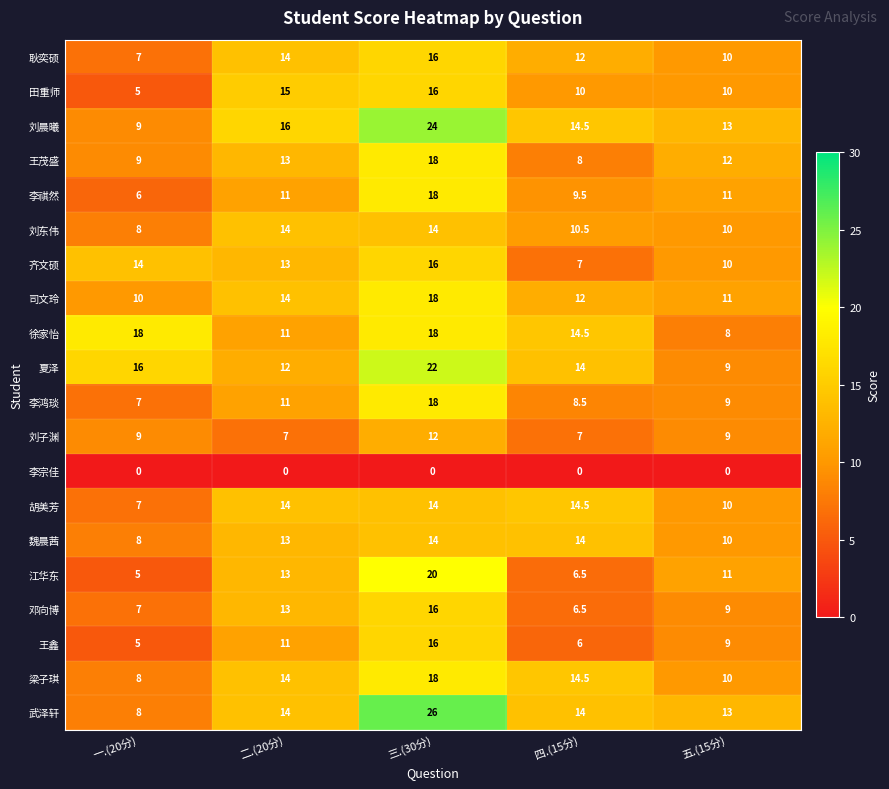

Which series has the widest spread of values?

武泽轩